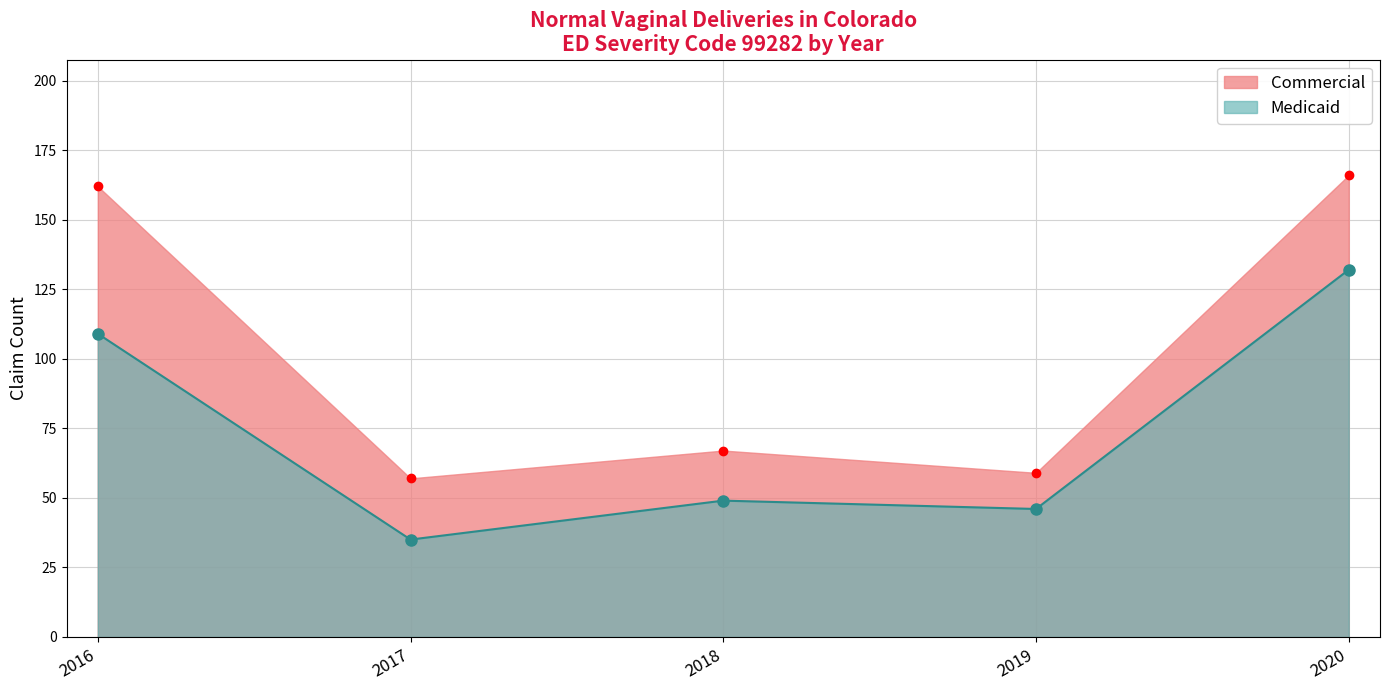

How many lines are shown in the chart?

2